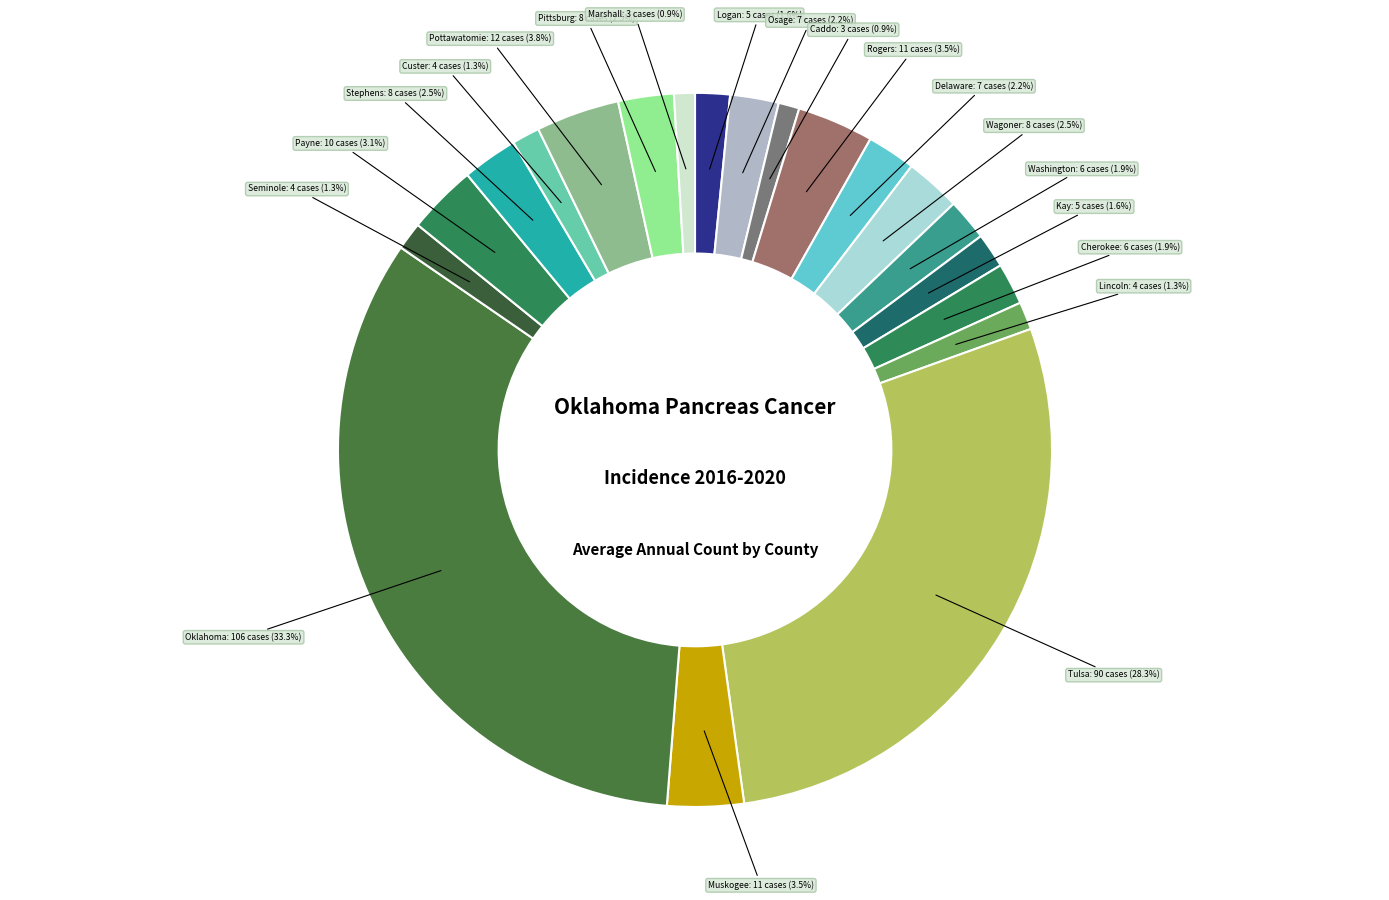

Count the number of slices in the pie.

20